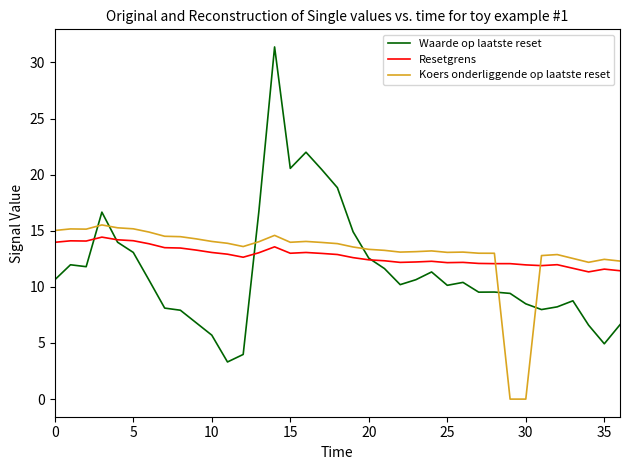

How many intersections are there between Koers onderliggende op laatste reset and Resetgrens?

2